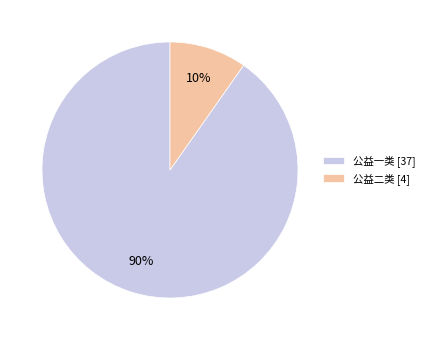

Is the sum of 公益一类 and 公益二类 greater than half?

Yes